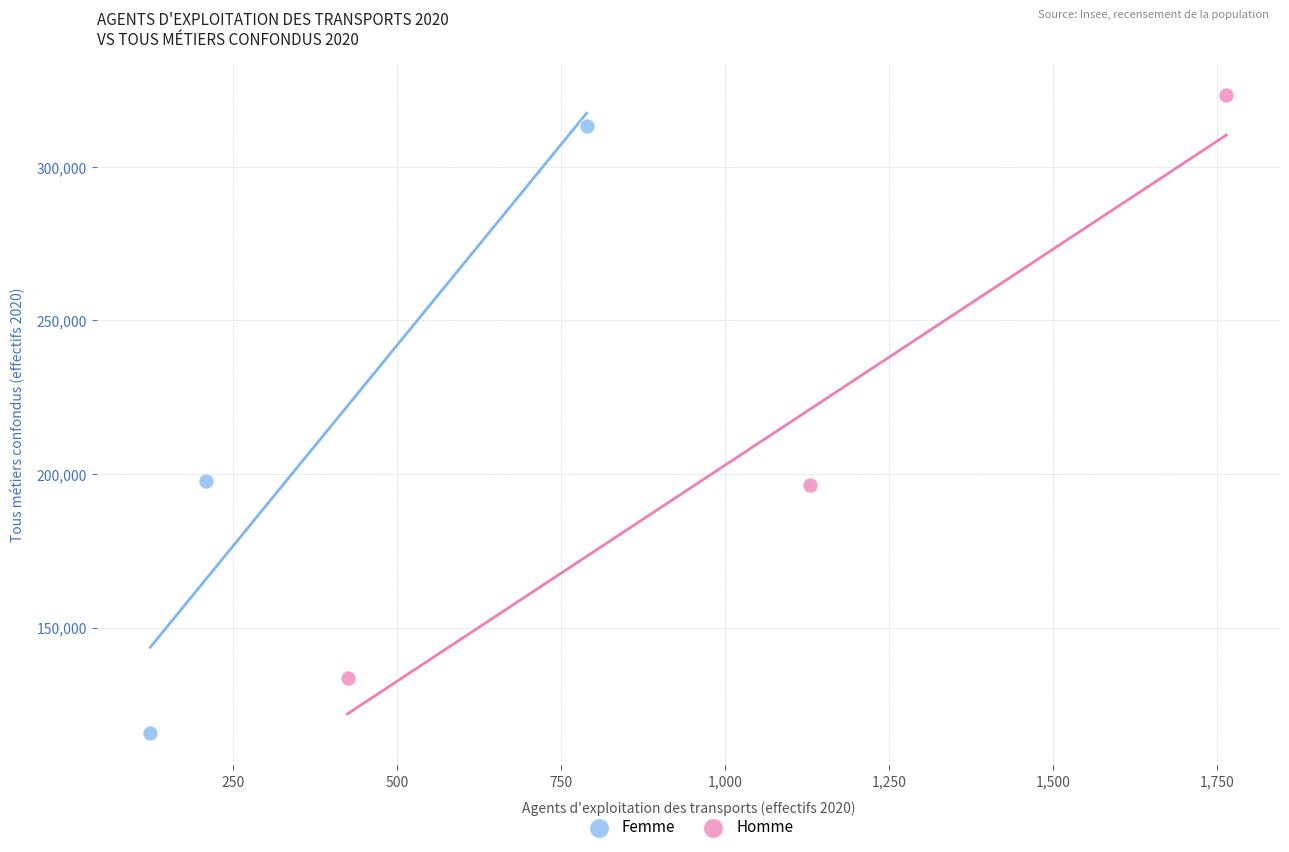

What are all the series names shown in the legend?

Femme, Homme